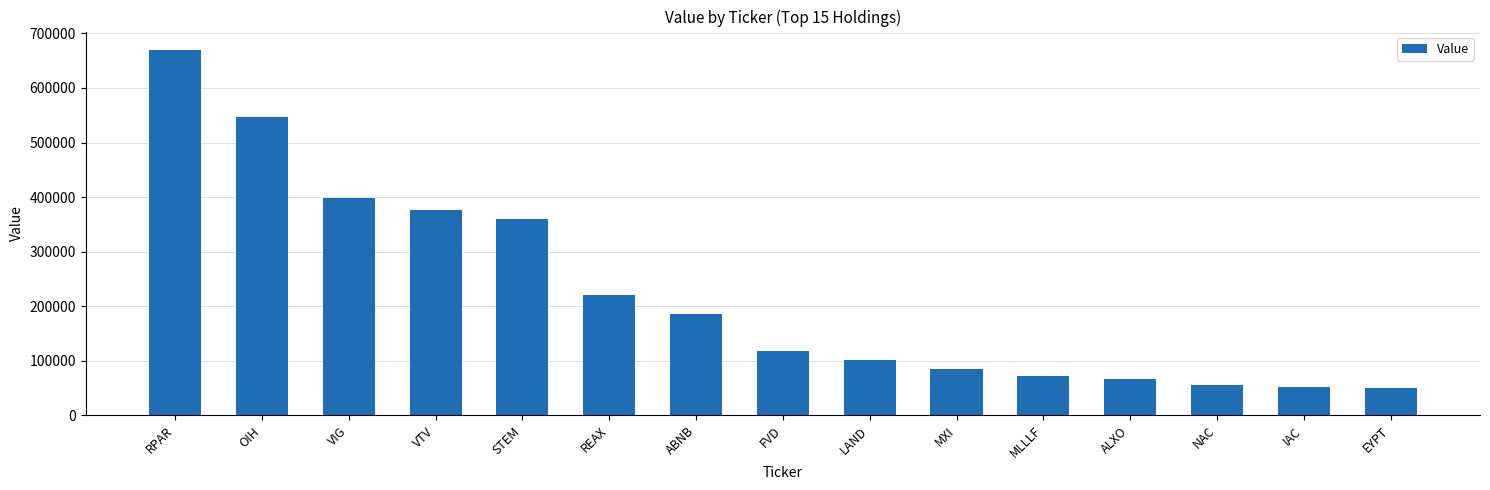

What is the change in value from RPAR to MXI?

-586000